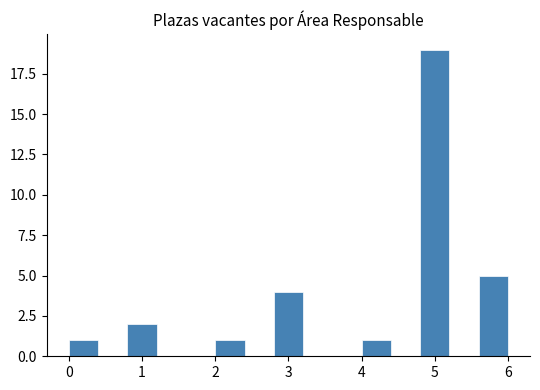

Reading left to right, transcribe this chart: for each bar, give the range it covers on the x-axis and its height. The values are not printed on the chart, so give them approximately, as read against the axis.

0.0 to 0.4: 1
0.4 to 0.8: 0
0.8 to 1.2: 2
1.2 to 1.6: 0
1.6 to 2.0: 0
2.0 to 2.4: 1
2.4 to 2.8: 0
2.8 to 3.2: 4
3.2 to 3.6: 0
3.6 to 4.0: 0
4.0 to 4.4: 1
4.4 to 4.8: 0
4.8 to 5.2: 19
5.2 to 5.6: 0
5.6 to 6.0: 5